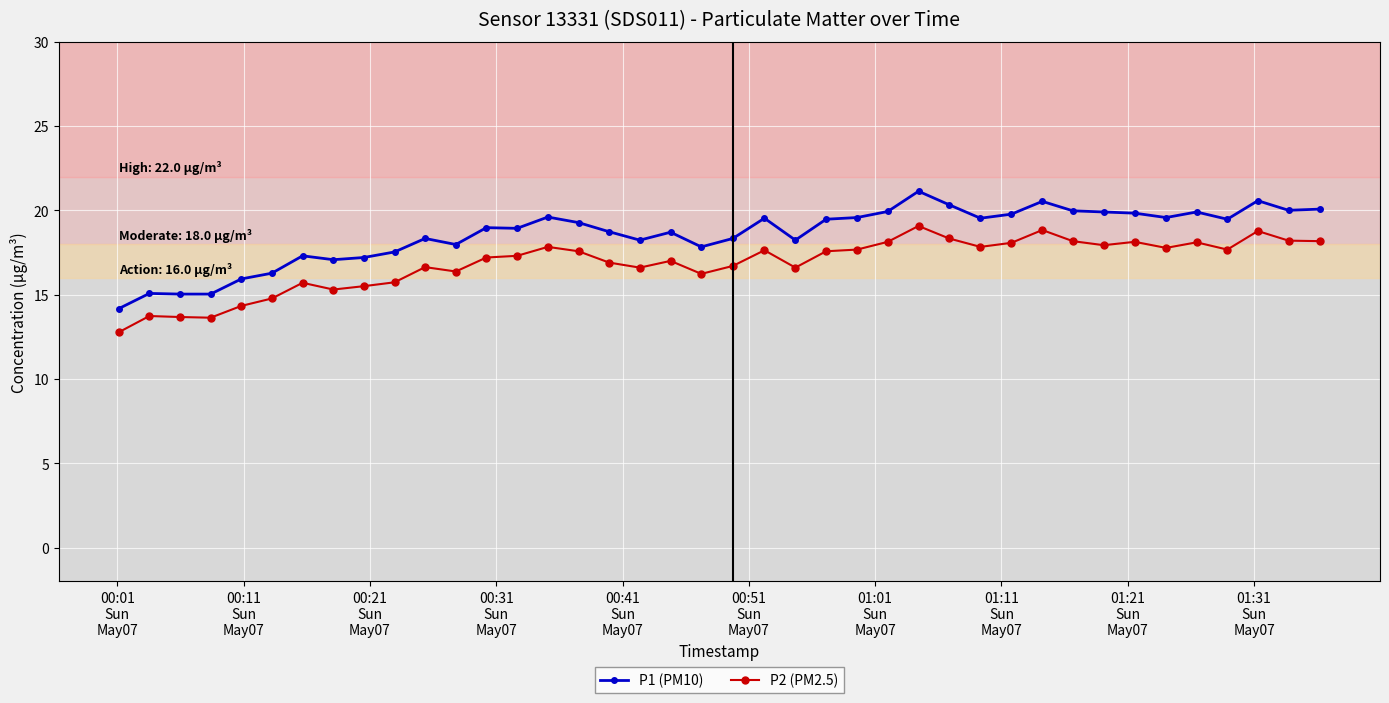

Which series has the widest spread of values?

P1 (PM10)